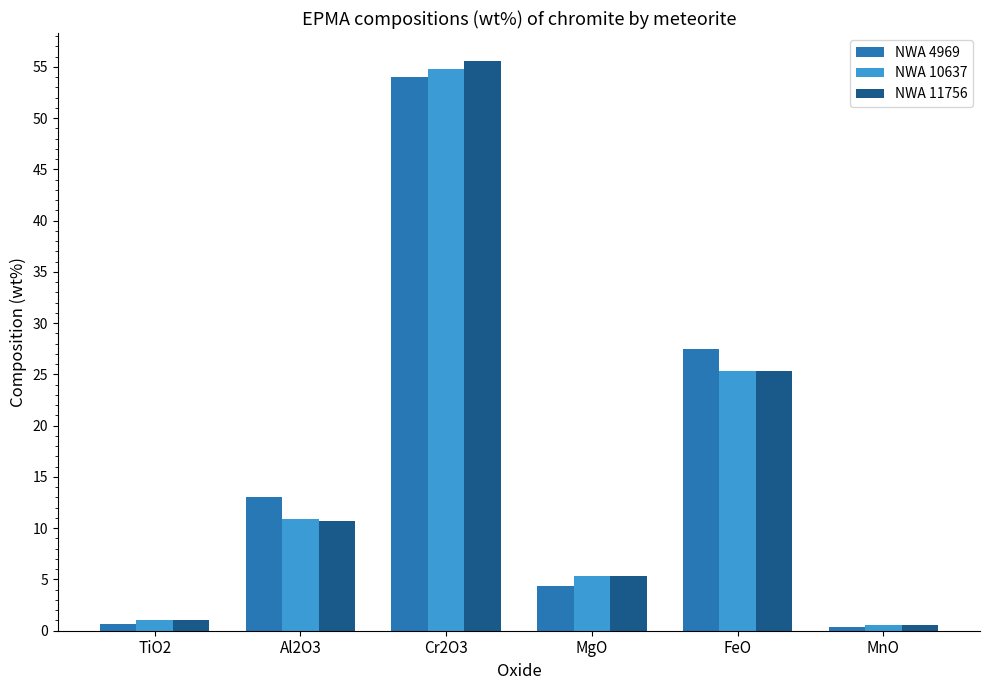

What is the sum of the NWA 4969 values at MgO and TiO2?

5.0